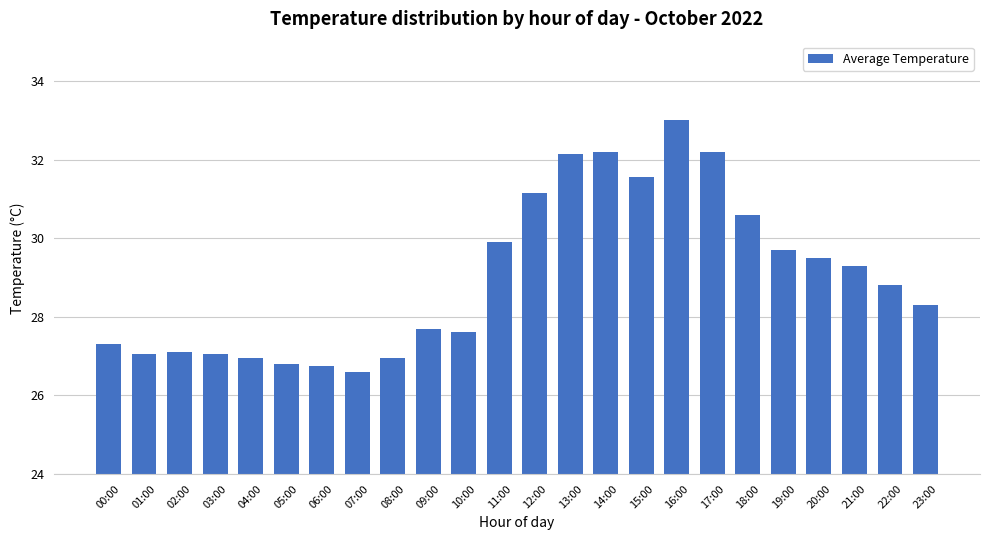

What is the smallest value displayed?

26.6